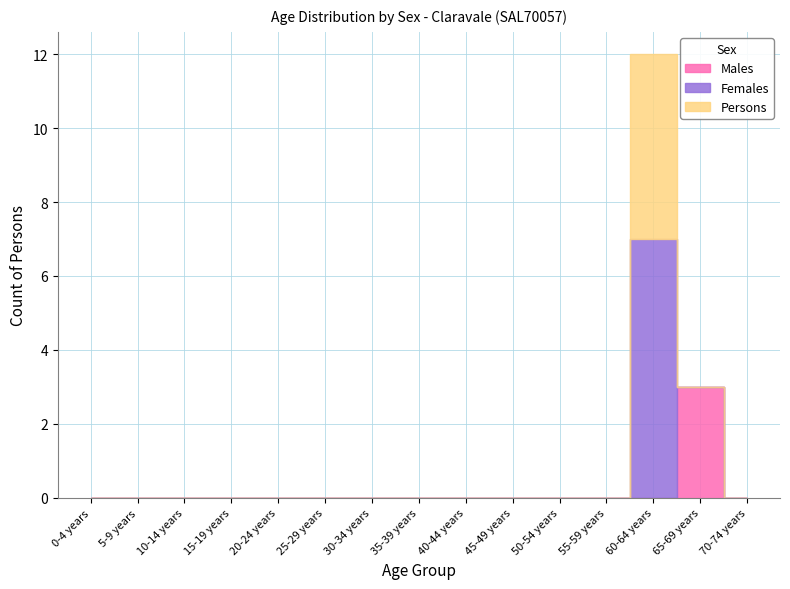

How many interior local peaks does the Persons series have?

1